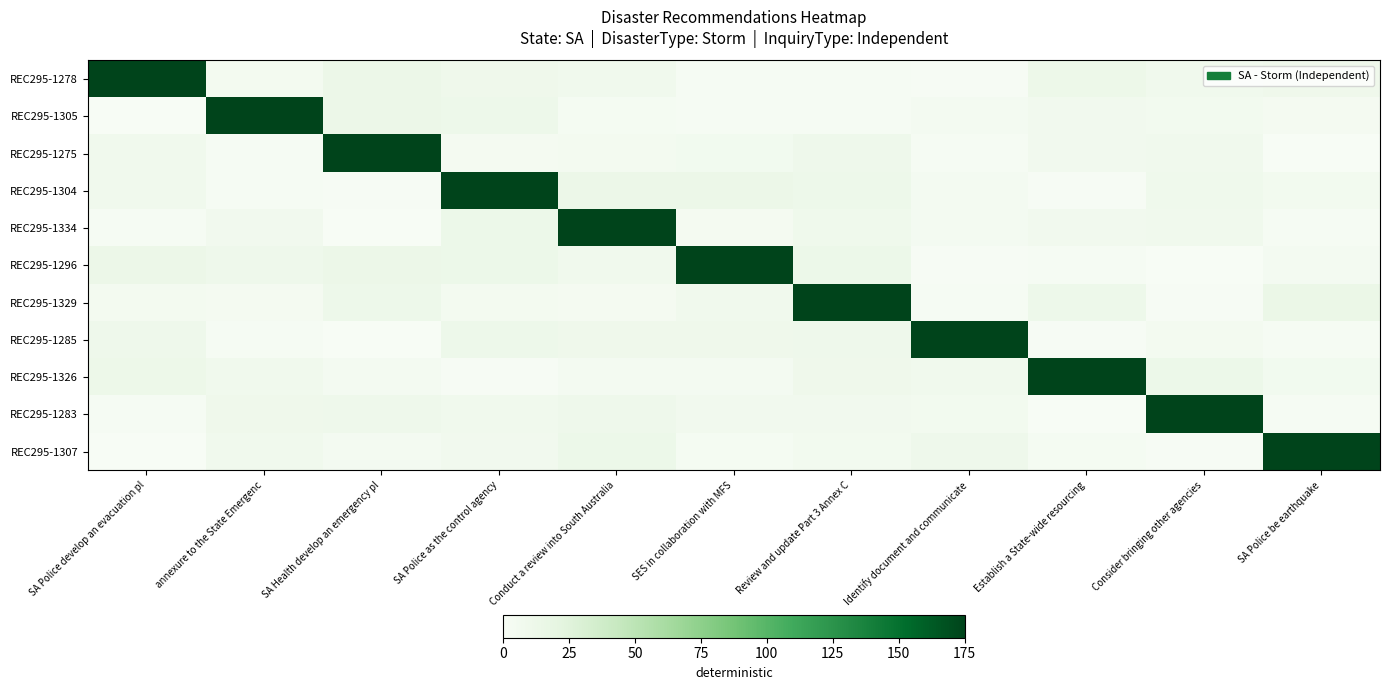

Reading left to right, transcribe all the data shown in this chart.

REC295-1278: SA Police develop an evacuation pl=175.0	annexure to the State Emergenc=5.2	SA Health develop an emergency pl=13.2	SA Police as the control agency=10.2	Conduct a review into South Australia=8.3	SES in collaboration with MFS=2.1	Review and update Part 3 Annex C=2.1	Identify document and communicate=0.7	Establish a State-wide resourcing=12.1	Consider bringing other agencies=8.3	SA Police be earthquake=9.8
REC295-1305: SA Police develop an evacuation pl=0.2	annexure to the State Emergenc=175.0	SA Health develop an emergency pl=13.5	SA Police as the control agency=11.6	Conduct a review into South Australia=2.9	SES in collaboration with MFS=2.5	Review and update Part 3 Annex C=2.5	Identify document and communicate=4.2	Establish a State-wide resourcing=7.3	Consider bringing other agencies=6.0	SA Police be earthquake=4.0
REC295-1275: SA Police develop an evacuation pl=8.5	annexure to the State Emergenc=1.9	SA Health develop an emergency pl=175.0	SA Police as the control agency=4.0	Conduct a review into South Australia=5.1	SES in collaboration with MFS=6.3	Review and update Part 3 Annex C=10.9	Identify document and communicate=2.7	Establish a State-wide resourcing=7.1	Consider bringing other agencies=8.2	SA Police be earthquake=0.6
REC295-1304: SA Police develop an evacuation pl=8.4	annexure to the State Emergenc=2.3	SA Health develop an emergency pl=0.8	SA Police as the control agency=175.0	Conduct a review into South Australia=13.2	SES in collaboration with MFS=13.4	Review and update Part 3 Annex C=11.2	Identify document and communicate=4.2	Establish a State-wide resourcing=1.3	Consider bringing other agencies=9.5	SA Police be earthquake=6.1
REC295-1334: SA Police develop an evacuation pl=1.6	annexure to the State Emergenc=6.9	SA Health develop an emergency pl=0.4	SA Police as the control agency=12.7	Conduct a review into South Australia=175.0	SES in collaboration with MFS=3.5	Review and update Part 3 Annex C=9.2	Identify document and communicate=4.3	Establish a State-wide resourcing=7.2	Consider bringing other agencies=7.6	SA Police be earthquake=2.5
REC295-1296: SA Police develop an evacuation pl=13.5	annexure to the State Emergenc=10.8	SA Health develop an emergency pl=13.1	SA Police as the control agency=12.5	Conduct a review into South Australia=8.3	SES in collaboration with MFS=175.0	Review and update Part 3 Annex C=12.8	Identify document and communicate=1.2	Establish a State-wide resourcing=2.7	Consider bringing other agencies=0.6	SA Police be earthquake=4.5
REC295-1329: SA Police develop an evacuation pl=5.4	annexure to the State Emergenc=3.7	SA Health develop an emergency pl=11.5	SA Police as the control agency=4.9	Conduct a review into South Australia=3.9	SES in collaboration with MFS=7.5	Review and update Part 3 Annex C=175.0	Identify document and communicate=1.9	Establish a State-wide resourcing=11.2	Consider bringing other agencies=1.0	SA Police be earthquake=13.7
REC295-1285: SA Police develop an evacuation pl=10.7	annexure to the State Emergenc=2.7	SA Health develop an emergency pl=0.0	SA Police as the control agency=11.3	Conduct a review into South Australia=9.8	SES in collaboration with MFS=10.1	Review and update Part 3 Annex C=10.7	Identify document and communicate=175.0	Establish a State-wide resourcing=1.0	Consider bringing other agencies=4.9	SA Police be earthquake=1.5
REC295-1326: SA Police develop an evacuation pl=12.0	annexure to the State Emergenc=8.7	SA Health develop an emergency pl=4.6	SA Police as the control agency=0.8	Conduct a review into South Australia=4.3	SES in collaboration with MFS=4.5	Review and update Part 3 Annex C=10.1	Identify document and communicate=8.9	Establish a State-wide resourcing=175.0	Consider bringing other agencies=12.3	SA Police be earthquake=6.5
REC295-1283: SA Police develop an evacuation pl=1.6	annexure to the State Emergenc=9.9	SA Health develop an emergency pl=10.6	SA Police as the control agency=7.8	Conduct a review into South Australia=10.7	SES in collaboration with MFS=6.8	Review and update Part 3 Annex C=7.2	Identify document and communicate=5.9	Establish a State-wide resourcing=0.3	Consider bringing other agencies=175.0	SA Police be earthquake=1.4
REC295-1307: SA Police develop an evacuation pl=0.4	annexure to the State Emergenc=8.8	SA Health develop an emergency pl=4.3	SA Police as the control agency=7.0	Conduct a review into South Australia=12.6	SES in collaboration with MFS=3.4	Review and update Part 3 Annex C=5.7	Identify document and communicate=10.5	Establish a State-wide resourcing=3.1	Consider bringing other agencies=1.0	SA Police be earthquake=175.0